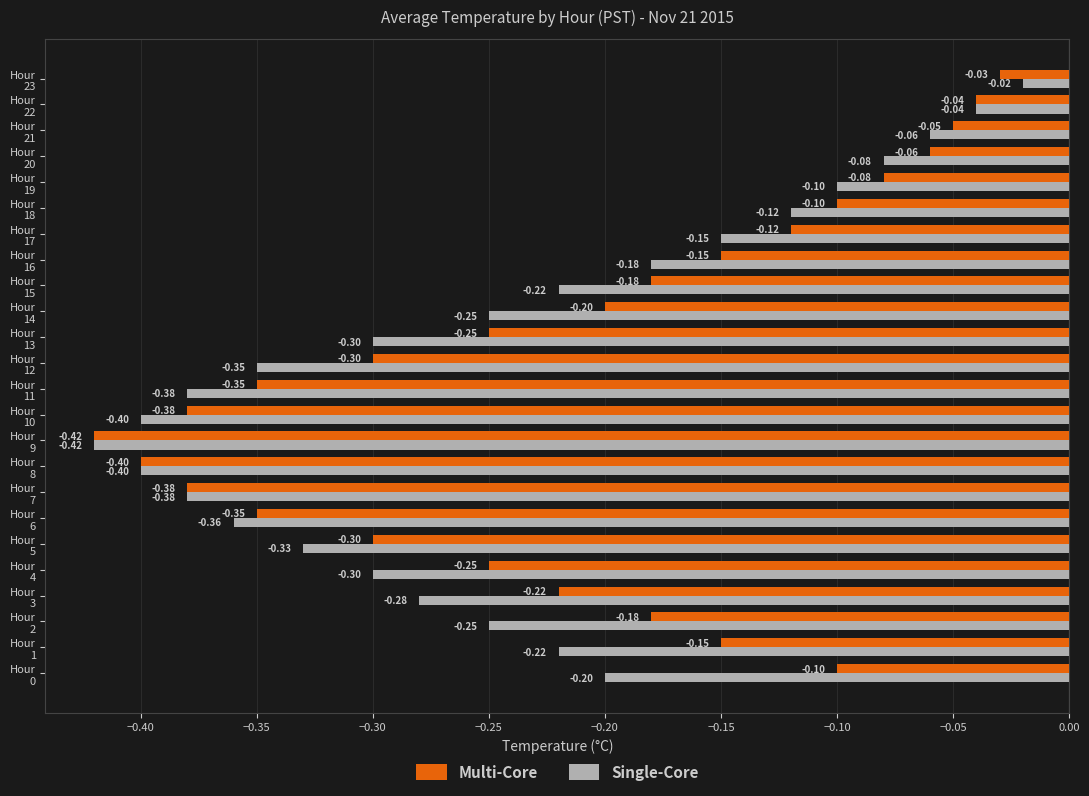

What is the average value of the Multi-Core series?

-0.2